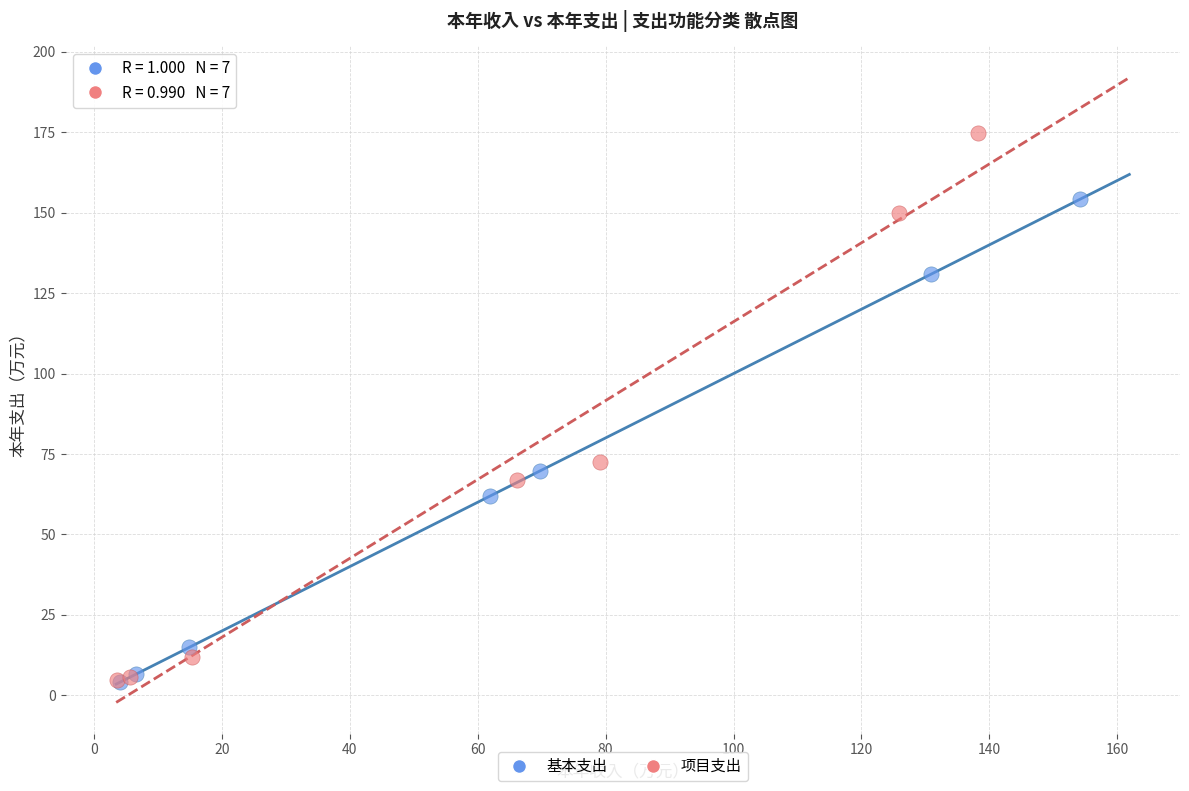

Which series has the widest spread of Y values?

项目支出